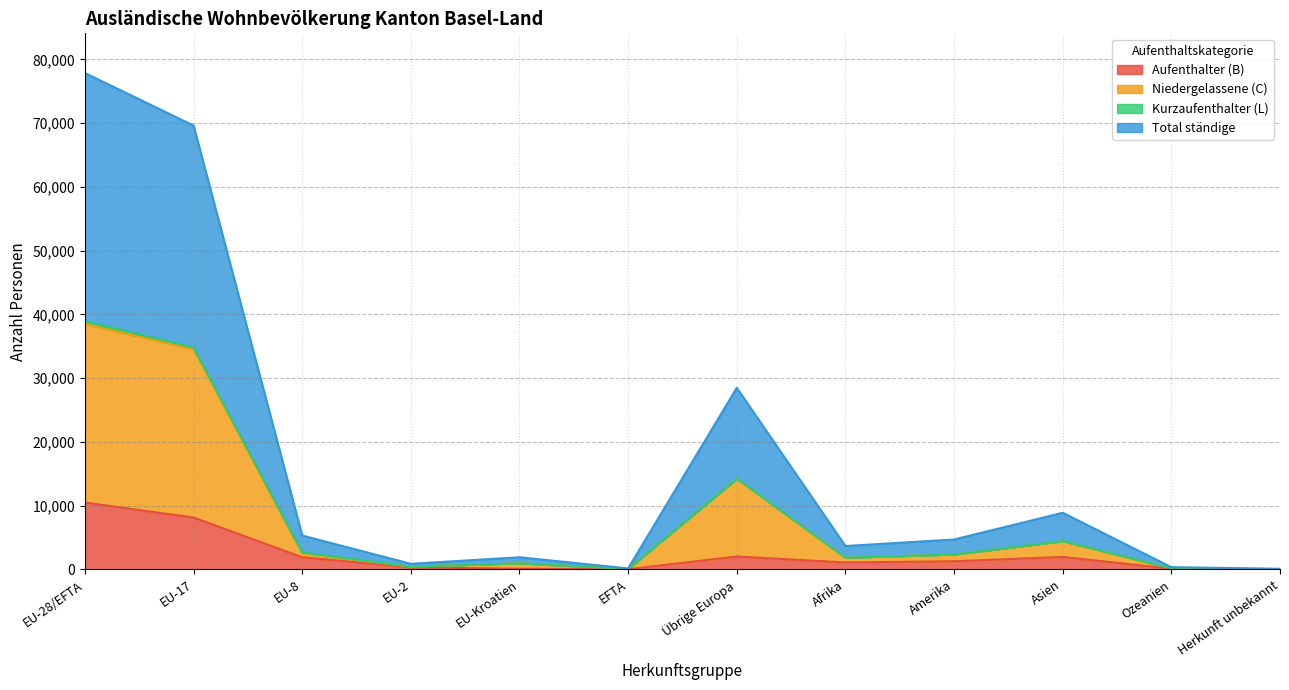

Where is the first local minimum for Niedergelassene (C)?

EU-2